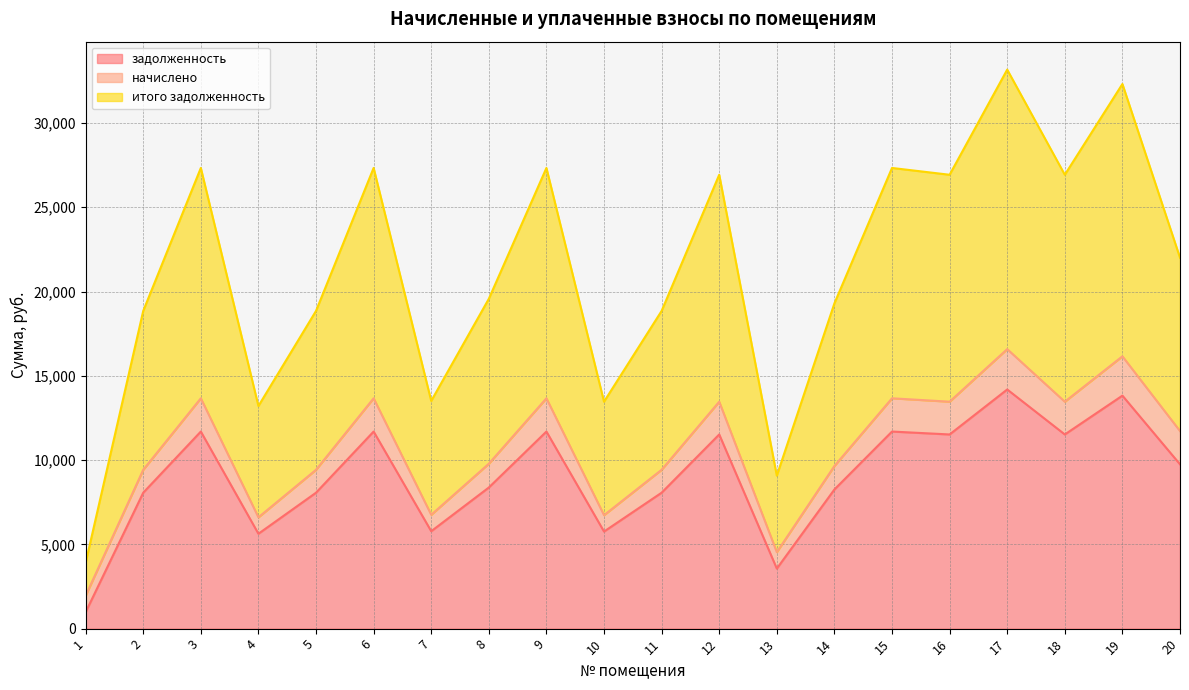

Which category has the highest value across all series?

17